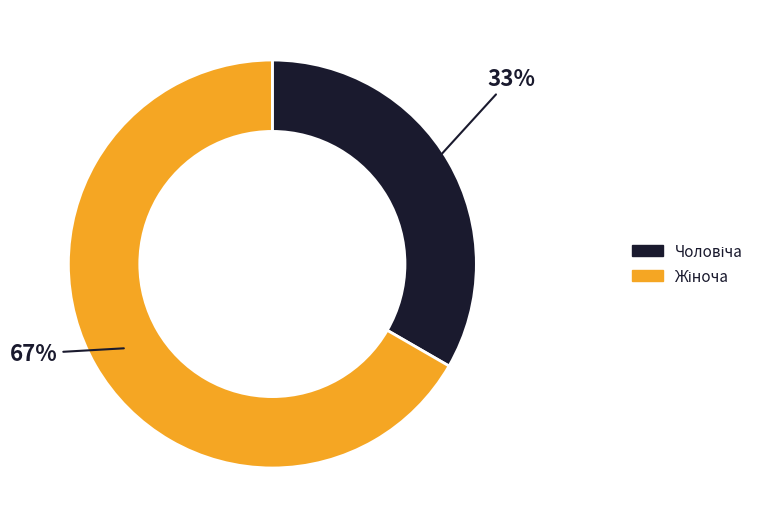

To the nearest percent, what is the average slice percentage?

50%